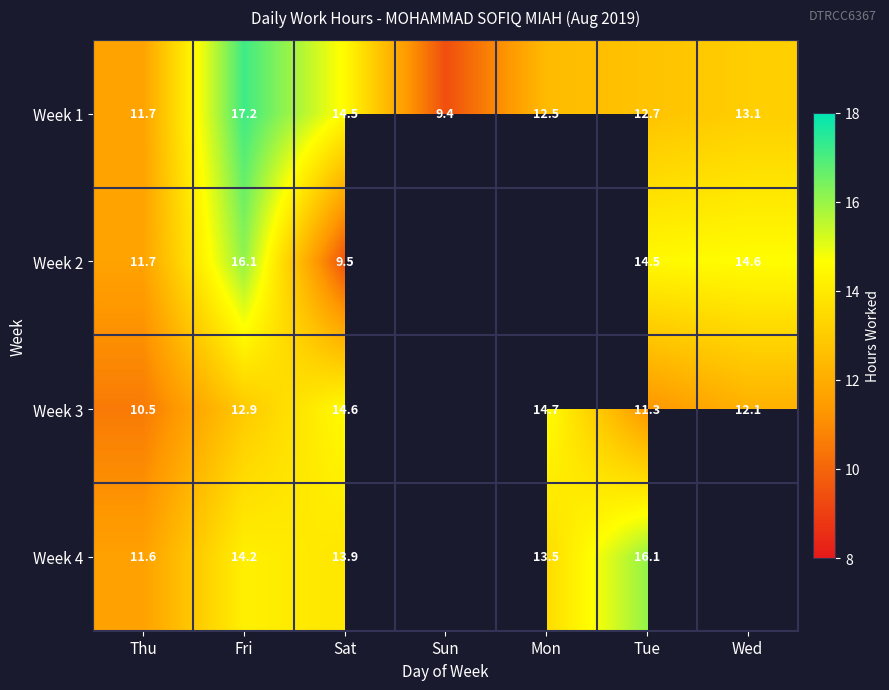

Is it true that Week 4 equals 4.6 at Mon?

False